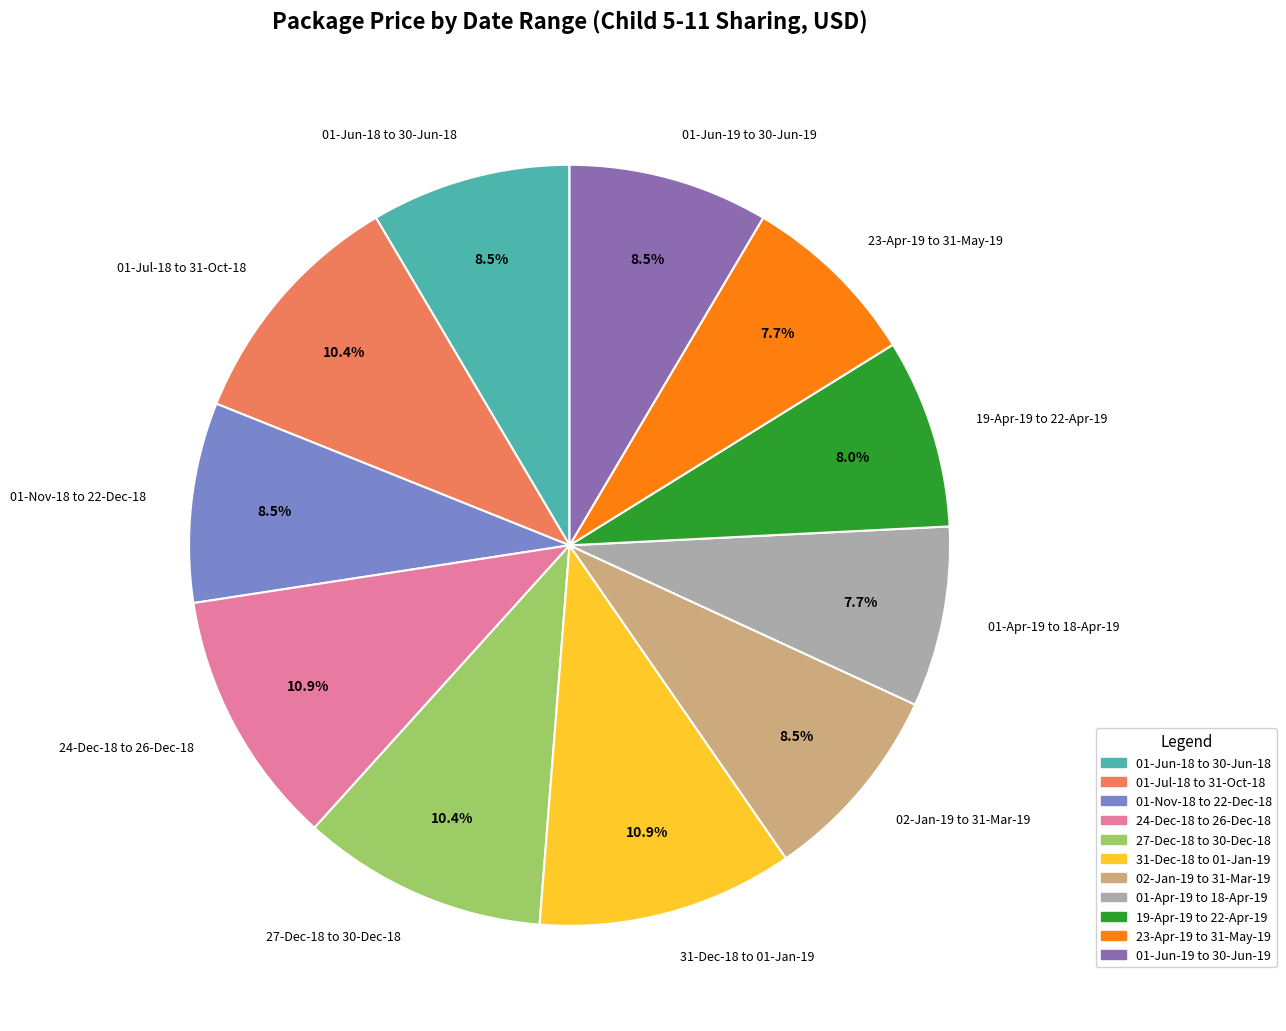

To the nearest percent, what portion does 23-Apr-19 to 31-May-19 represent?

8%